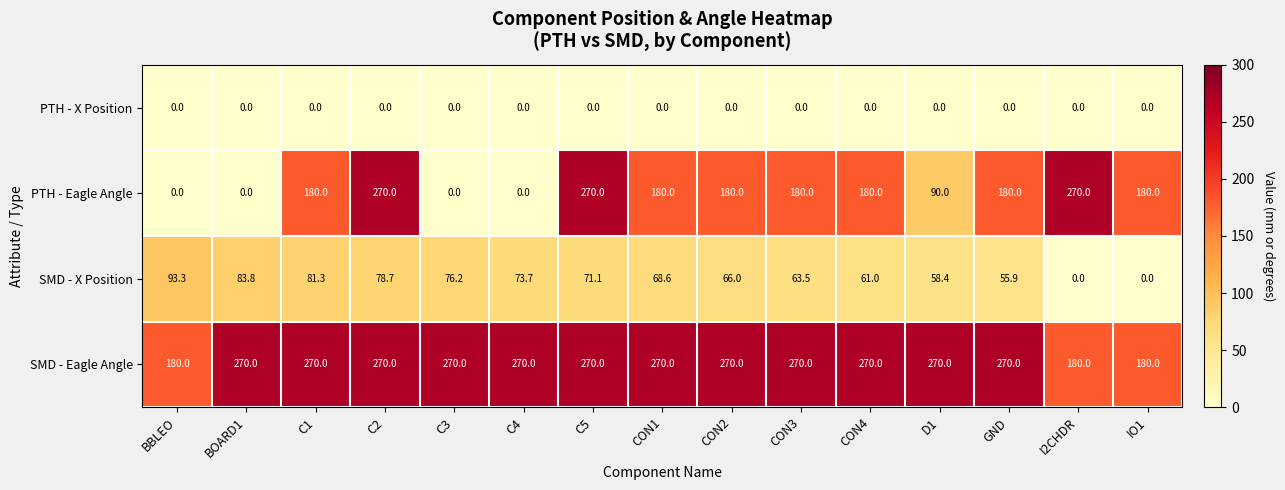

What is the spread (max minus min) of values at CON2?

270.0